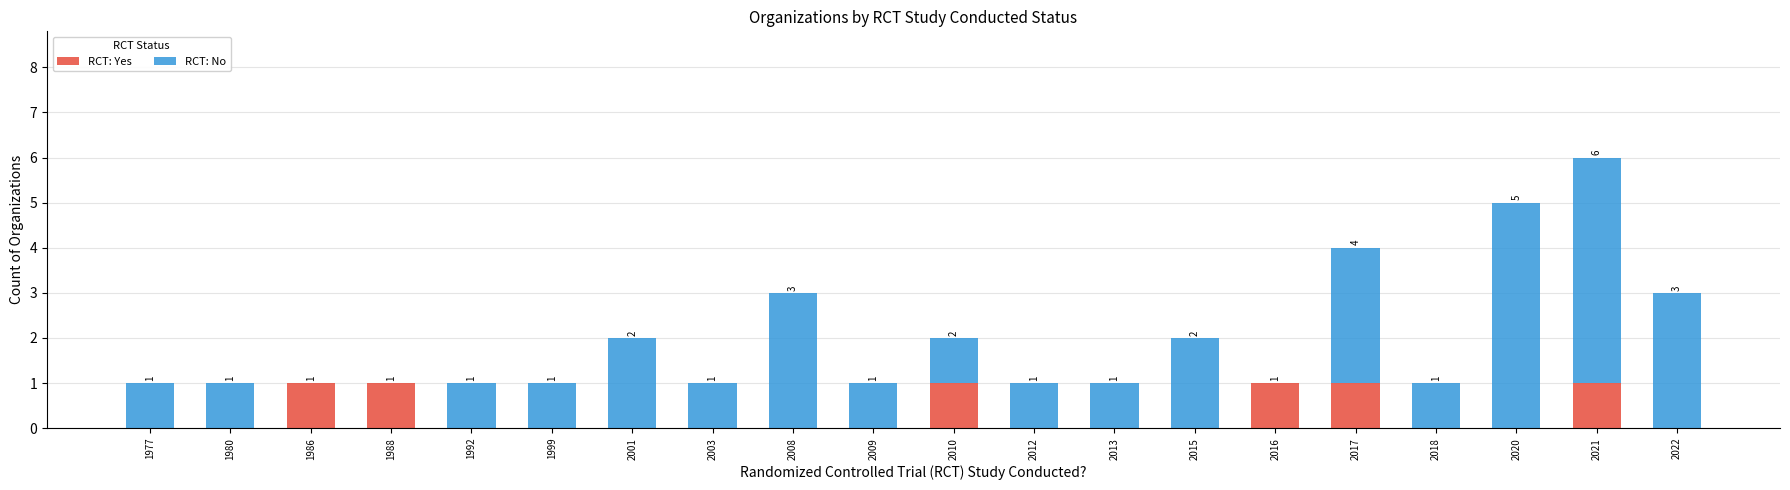

What is the total value across all series at 2008?

3